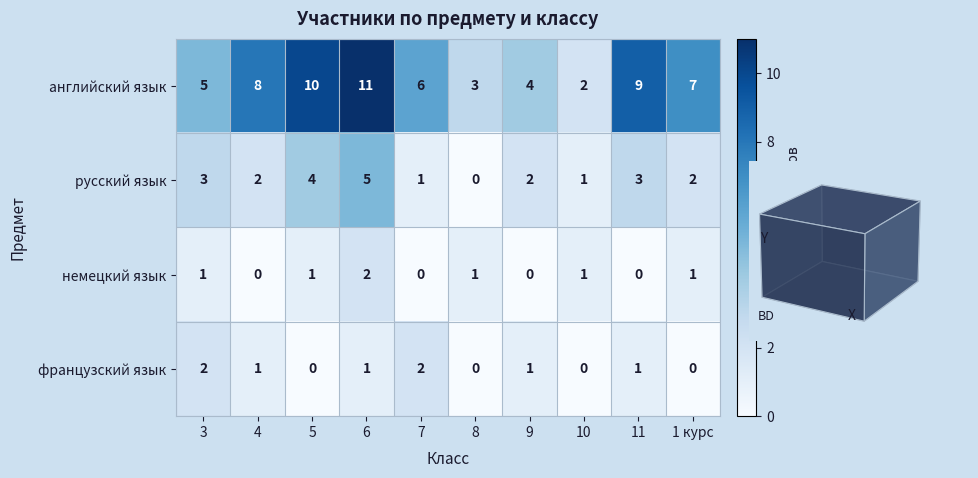

Which series has the widest spread of values?

английский язык